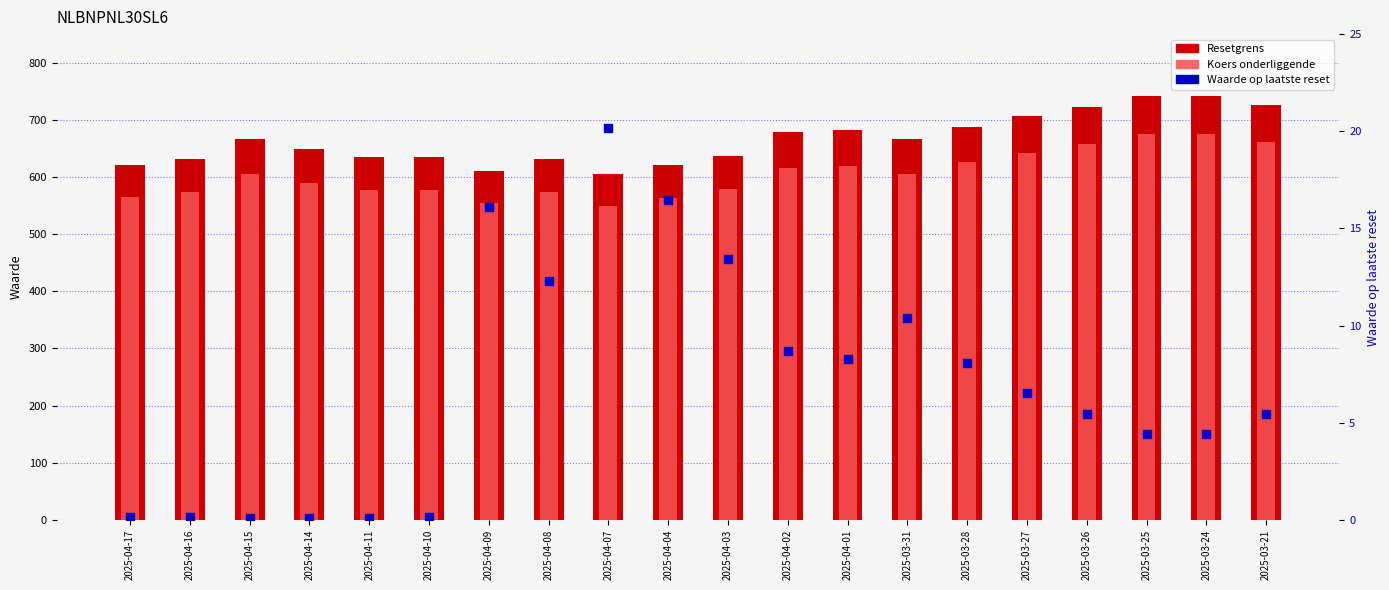

Which series has the largest total across all categories?

Resetgrens